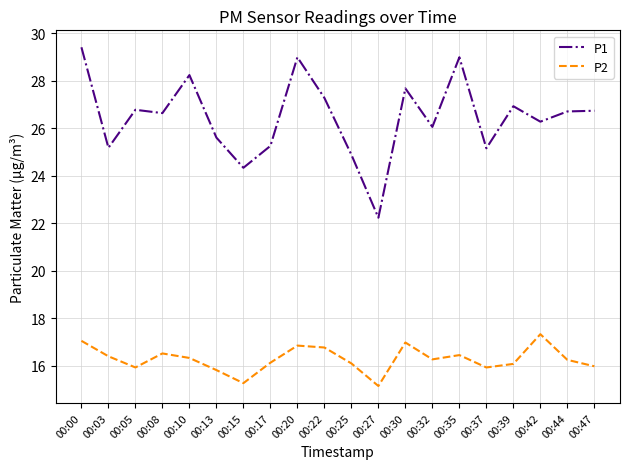

Is the value of P1 at 00:08 greater than the value of P2 at 00:13?

Yes